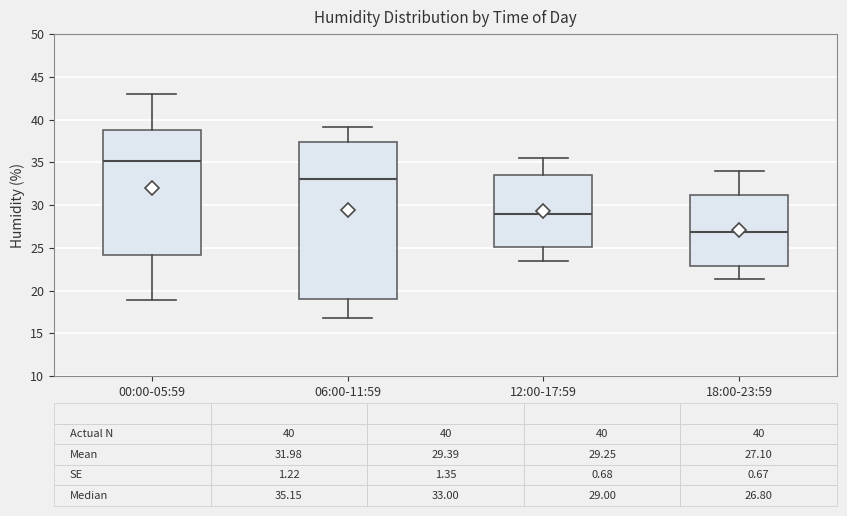

Comparing the boxes themselves (not the whiskers), which one is the tallest?

06:00-11:59